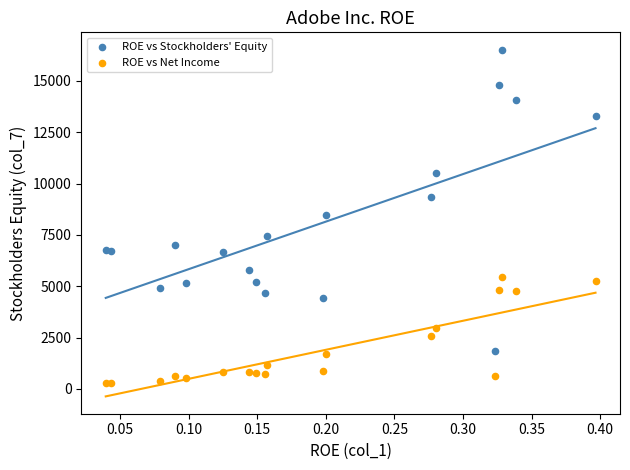

Which series reaches the minimum Y coordinate?

ROE vs Net Income